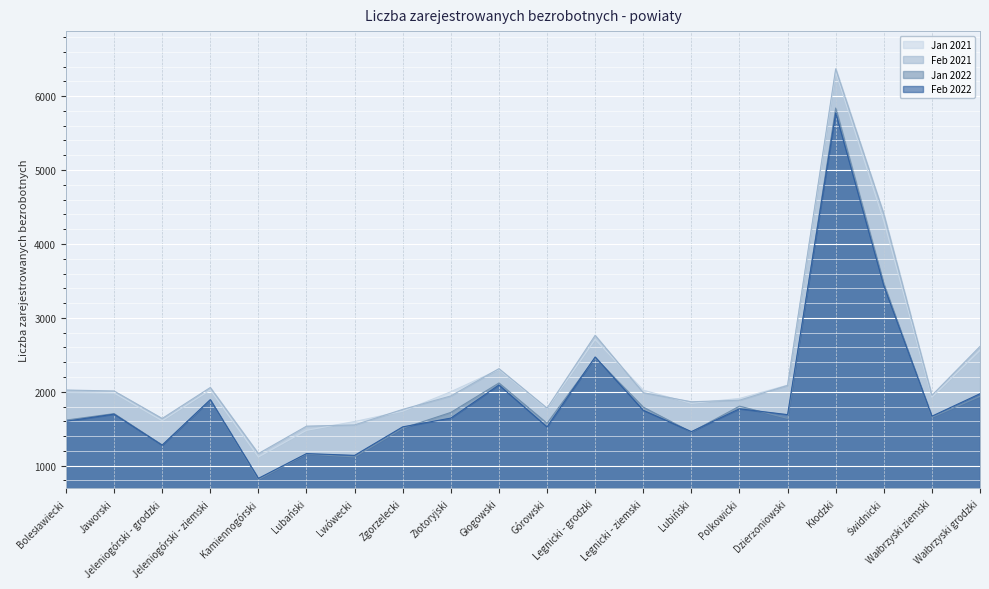

What is the sum of all Jan 2022 values?

38552